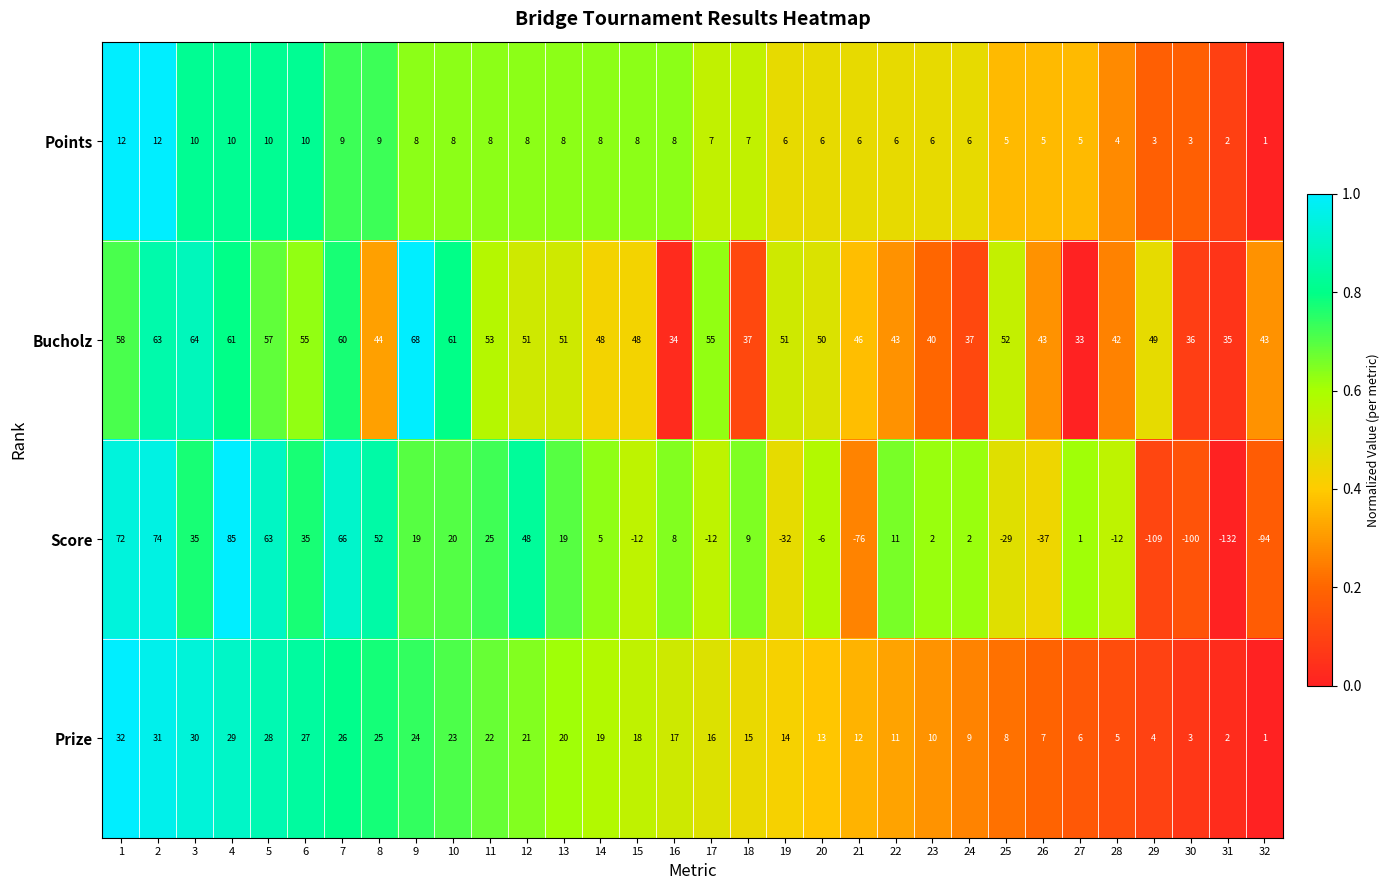

How many distinct data groups are displayed?

4